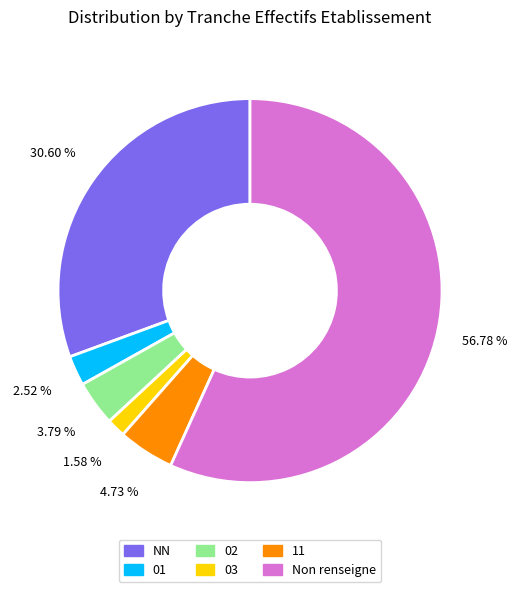

Rank the categories by value from highest to lowest.

Non renseigne, NN, 11, 02, 01, 03